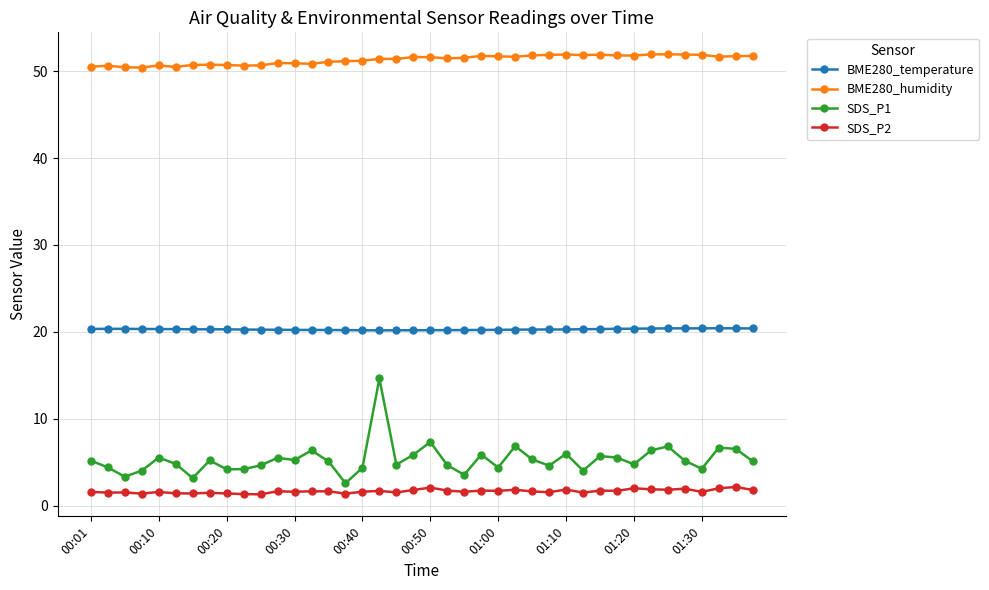

List the series in order of their peak value, highest first.

BME280_humidity, BME280_temperature, SDS_P1, SDS_P2